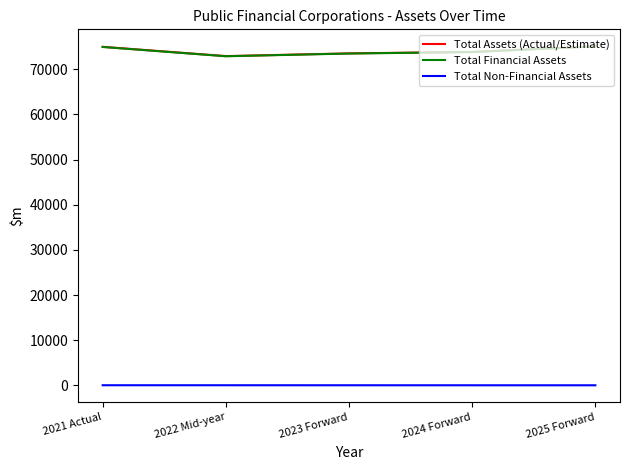

At how many categories does at least one series exceed 20694?

5